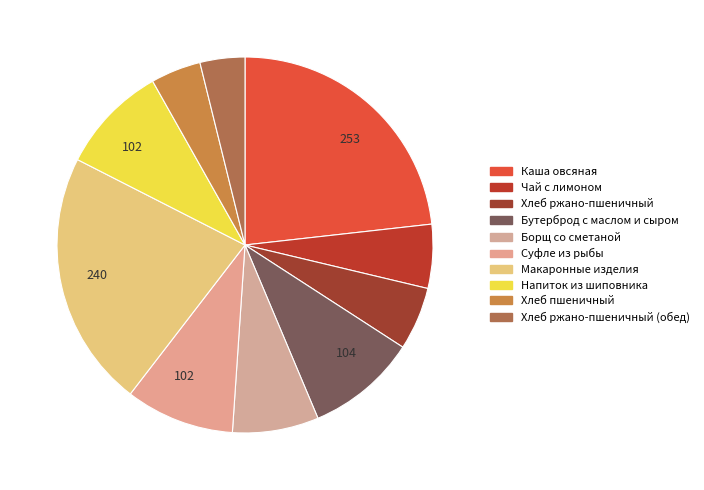

What percentage is the Хлеб пшеничный slice, to the nearest percent?

4%